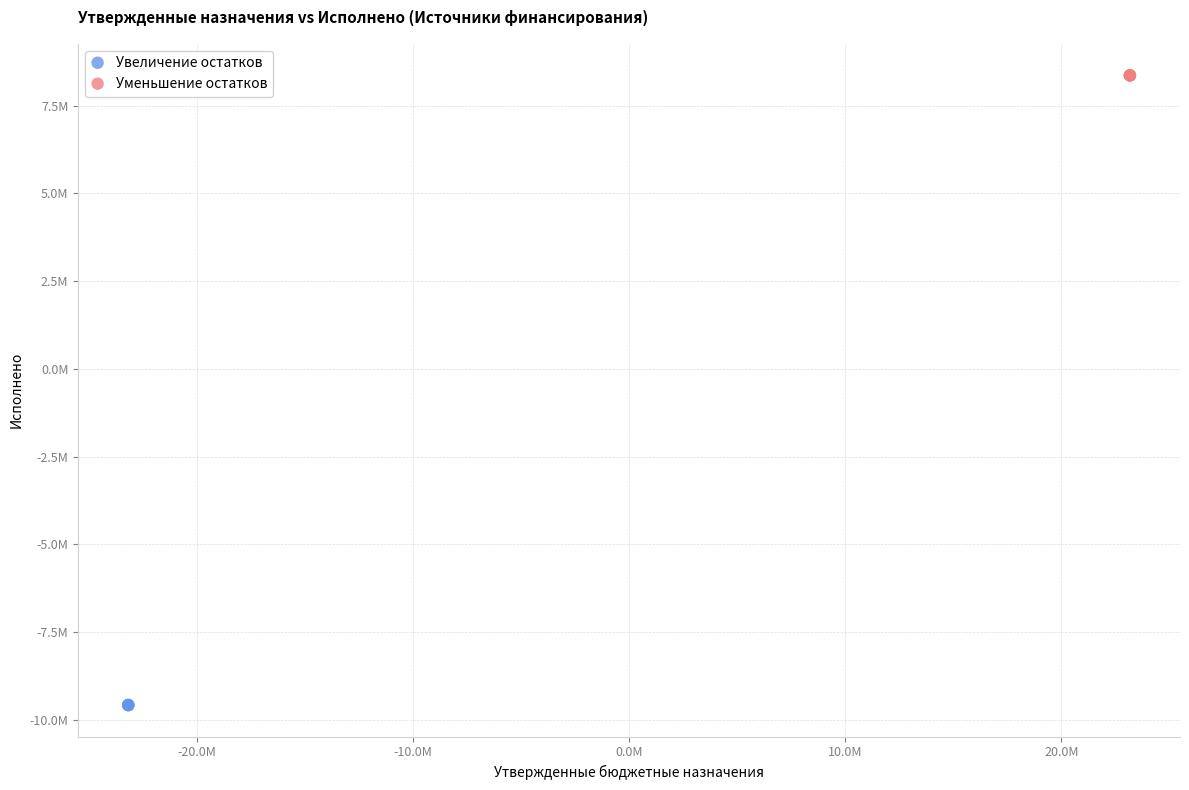

Which series contains the highest Y value?

Уменьшение остатков